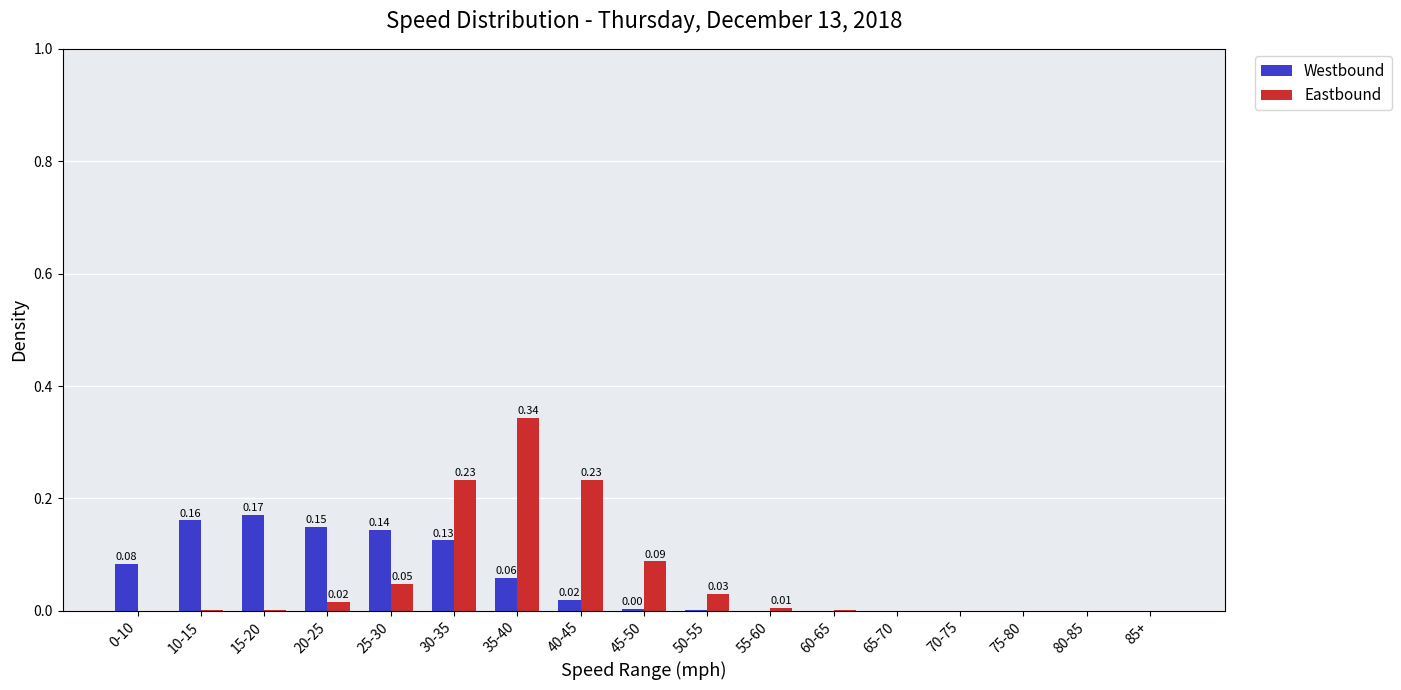

At which category is the sum across all series the highest?

35-40